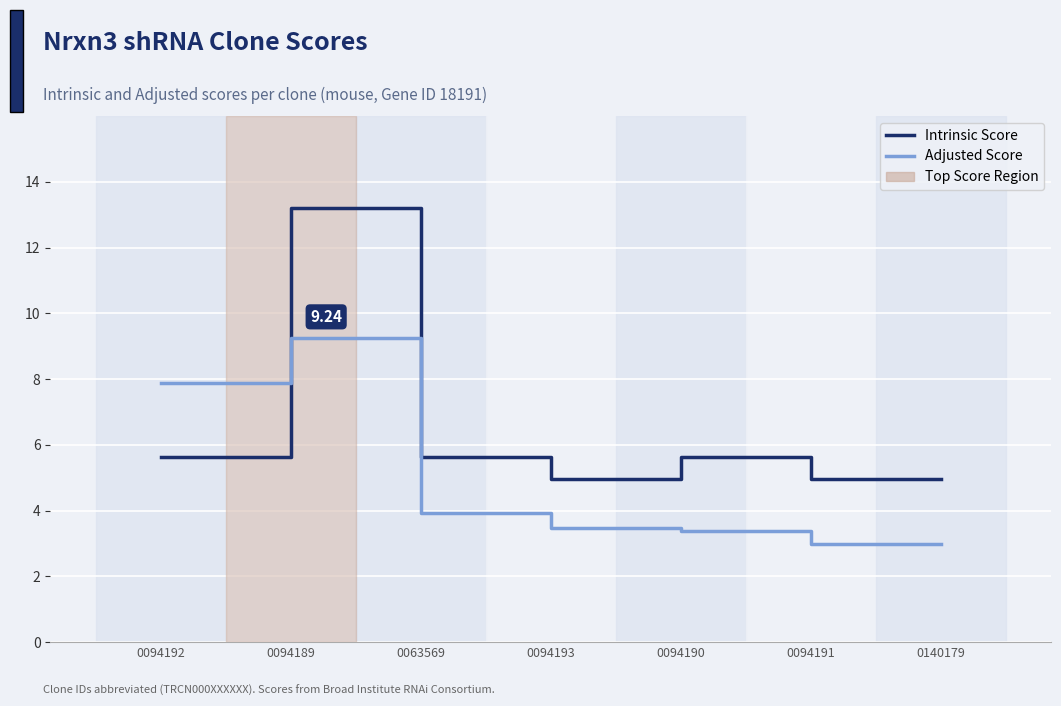

What is the minimum value shown in the chart?

3.0